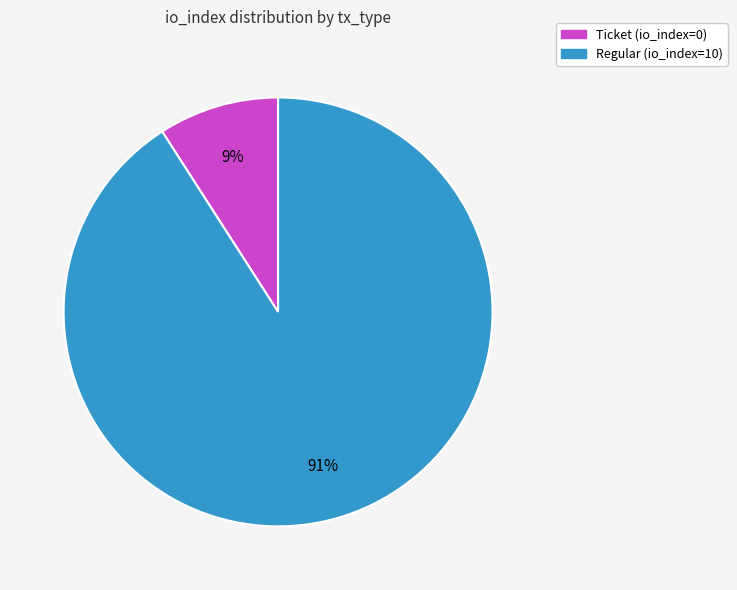

Rank the categories by value from lowest to highest.

Ticket (io_index=0), Regular (io_index=10)